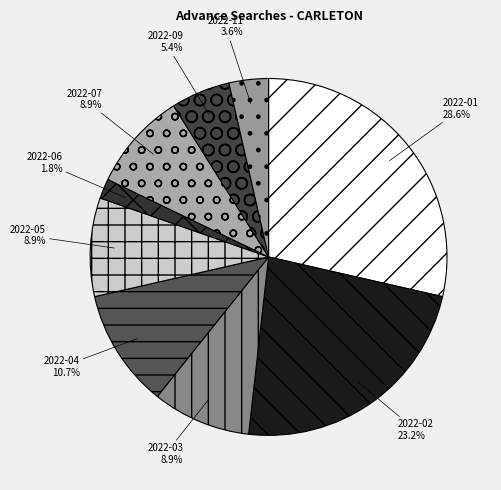

Which has a higher value, 2022-09 or 2022-04?

2022-04